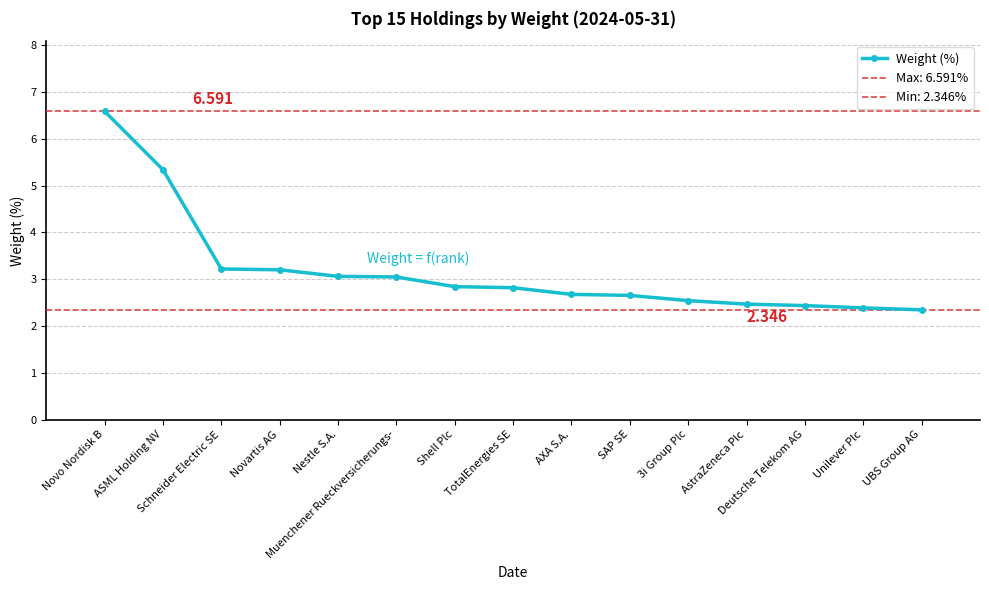

The value at UBS Group AG is 0.9. True or false?

False